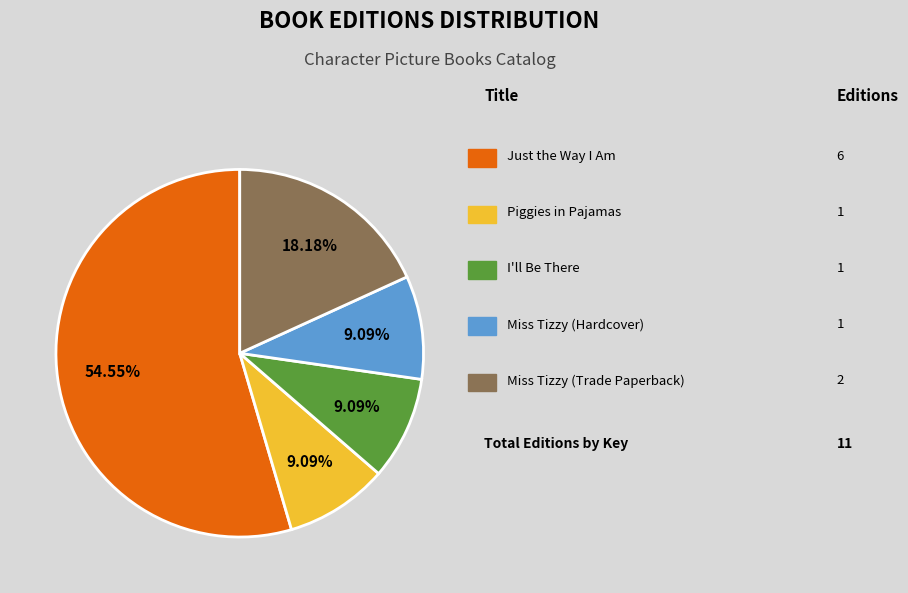

Is there a majority slice in this chart?

Yes